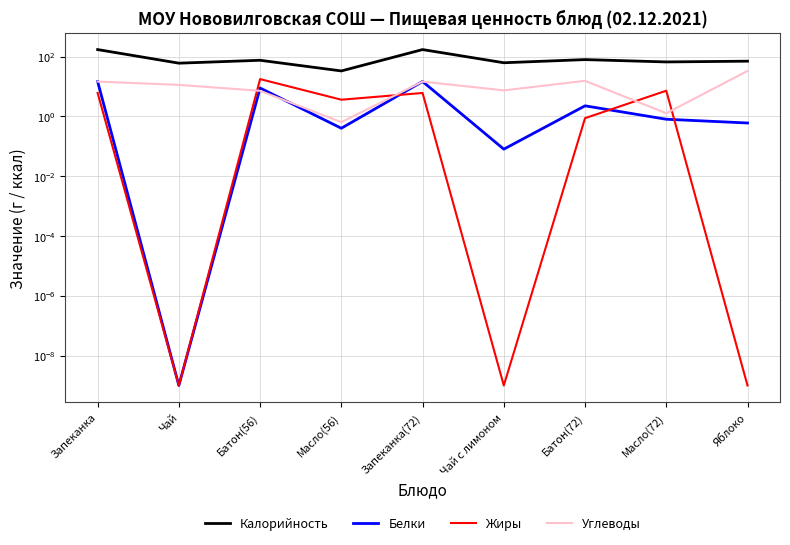

How many lines are shown in the chart?

4